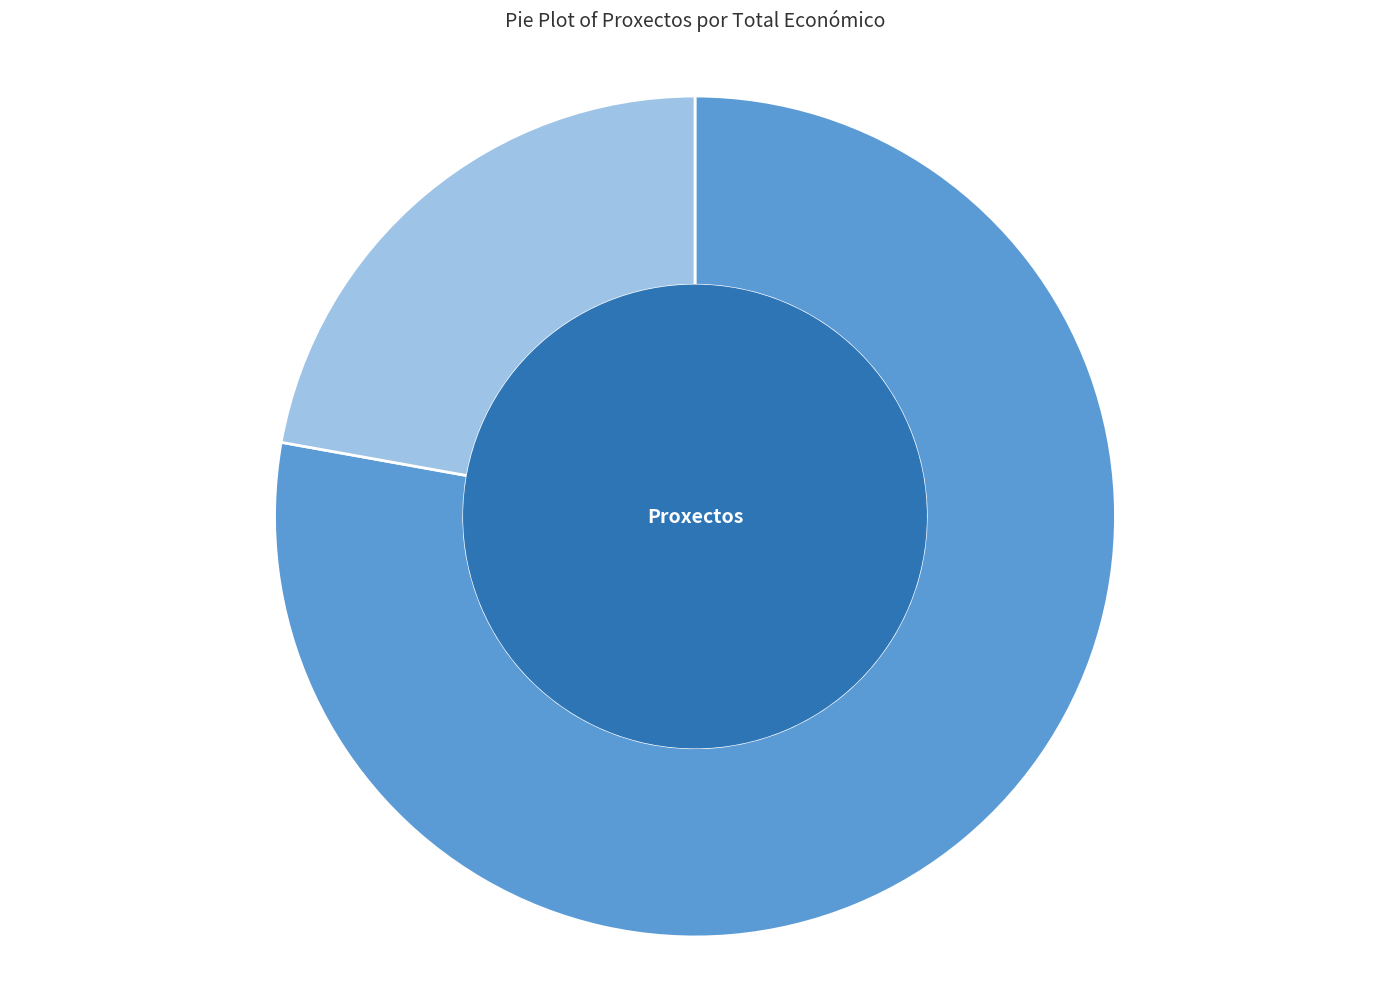

How many slices are in this pie chart?

2